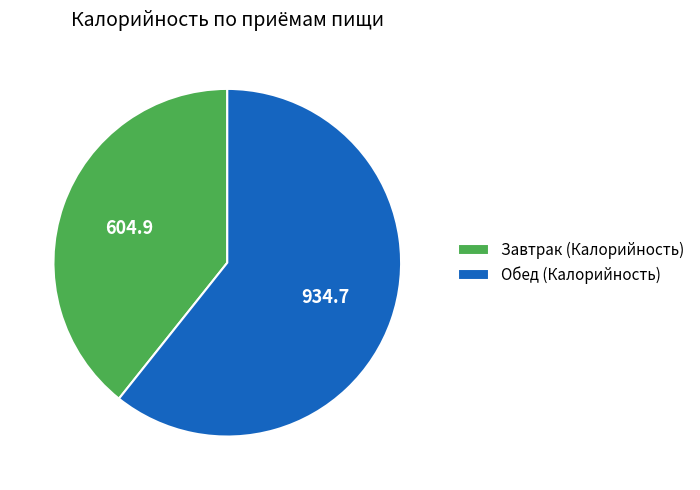

How many segments does this pie chart have?

2